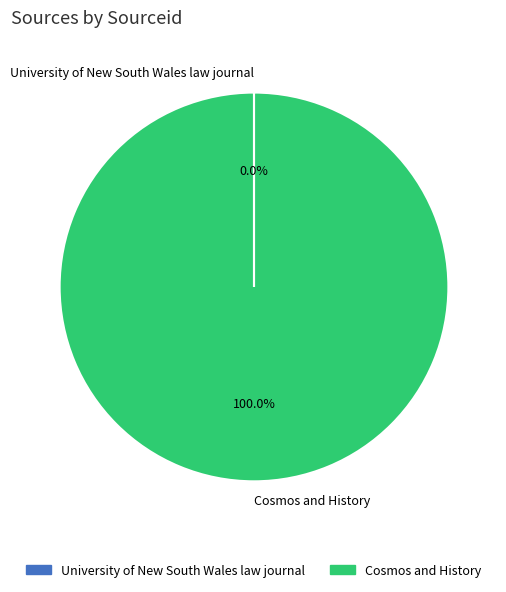

Which category has the biggest portion of the pie?

Cosmos and History